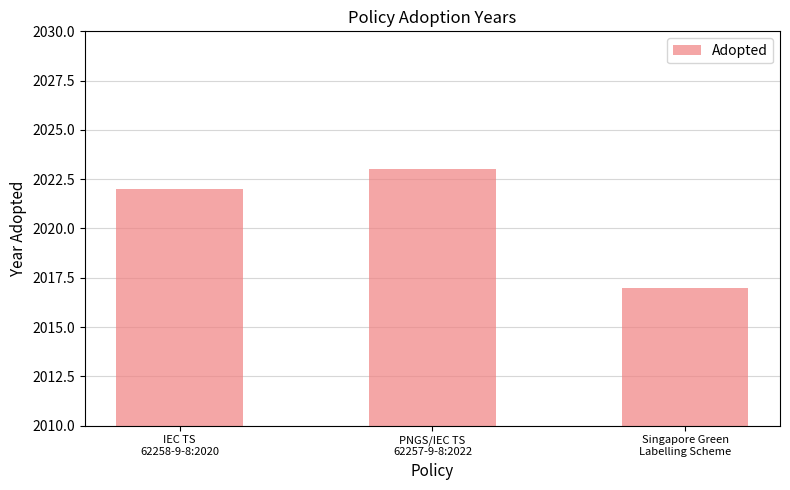

Reading left to right, list all the values displayed in this chart.

2022	2023	2017